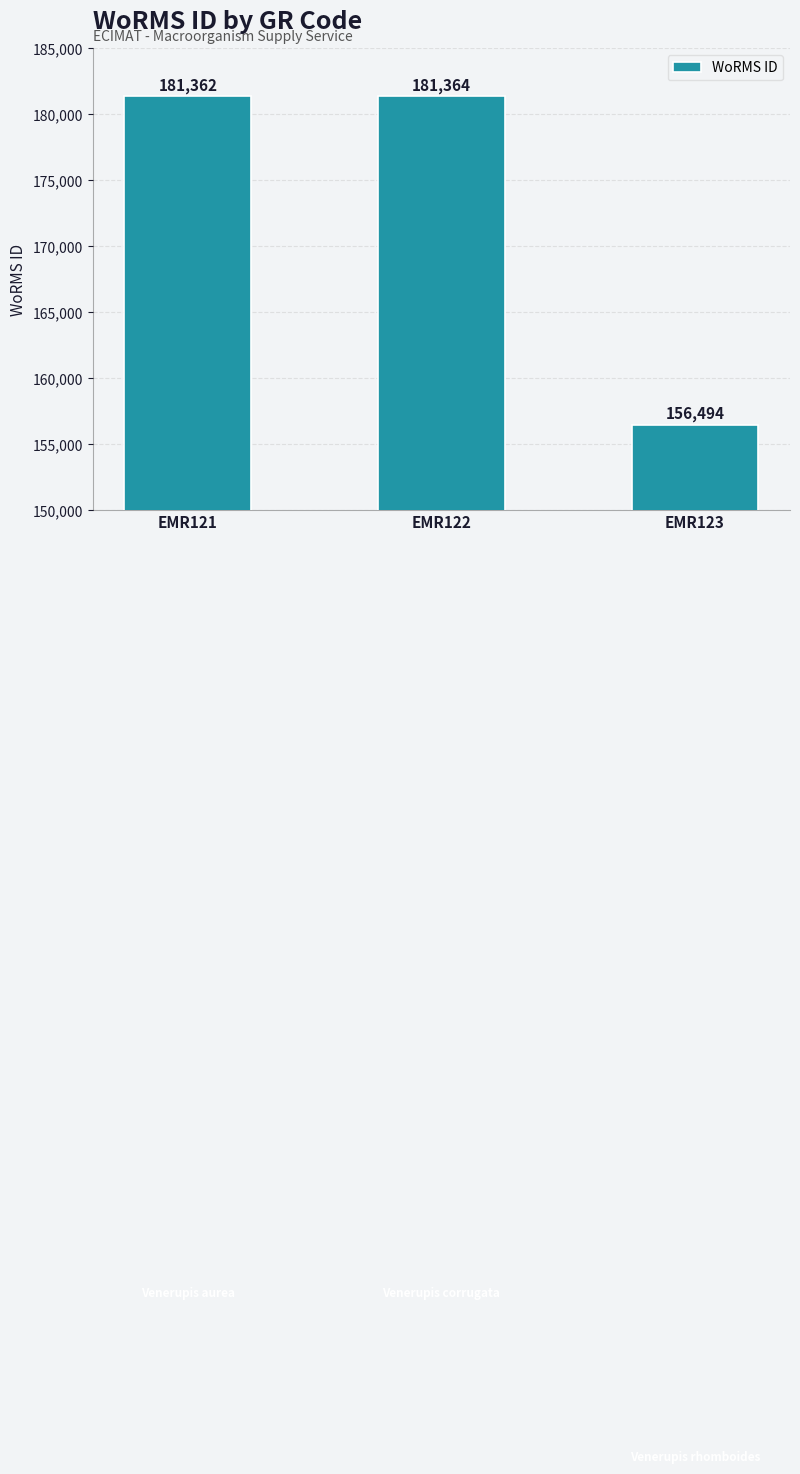

How many series are shown in this chart?

1